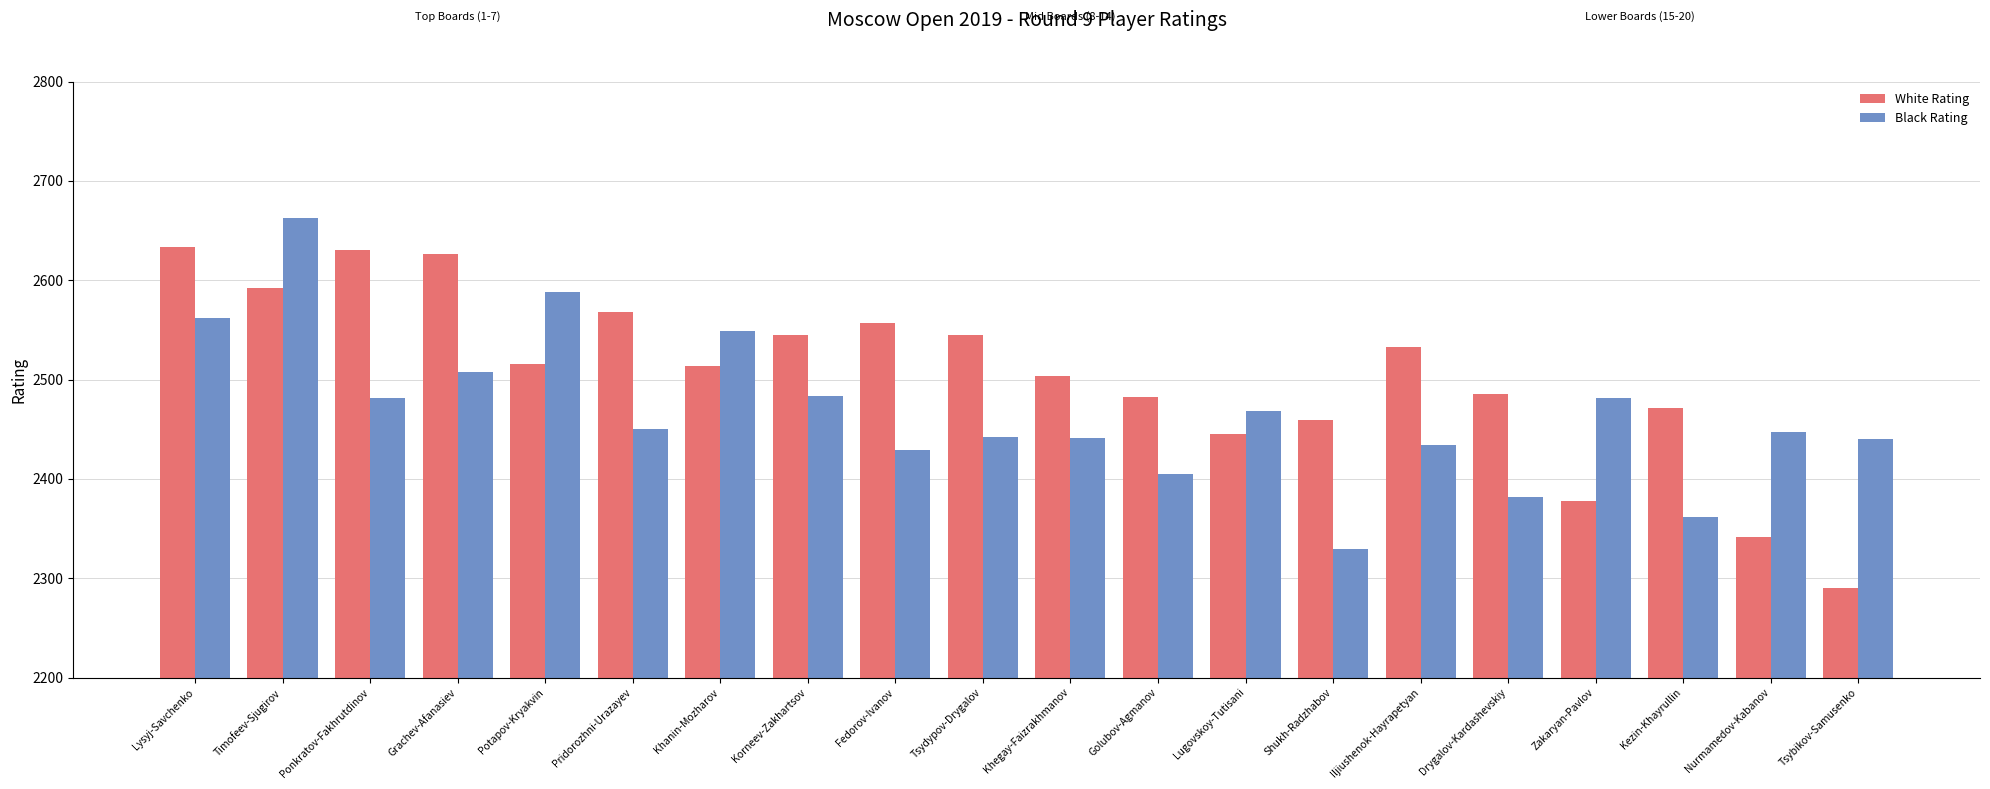

Rank the series by their average value, from highest to lowest.

White Rating, Black Rating